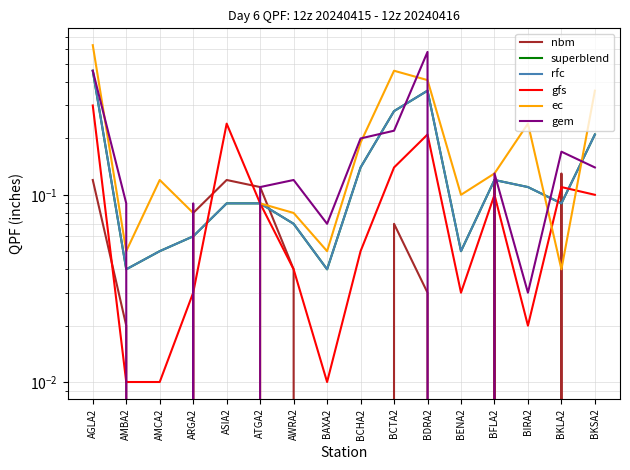

Which series has the largest total across all categories?

ec